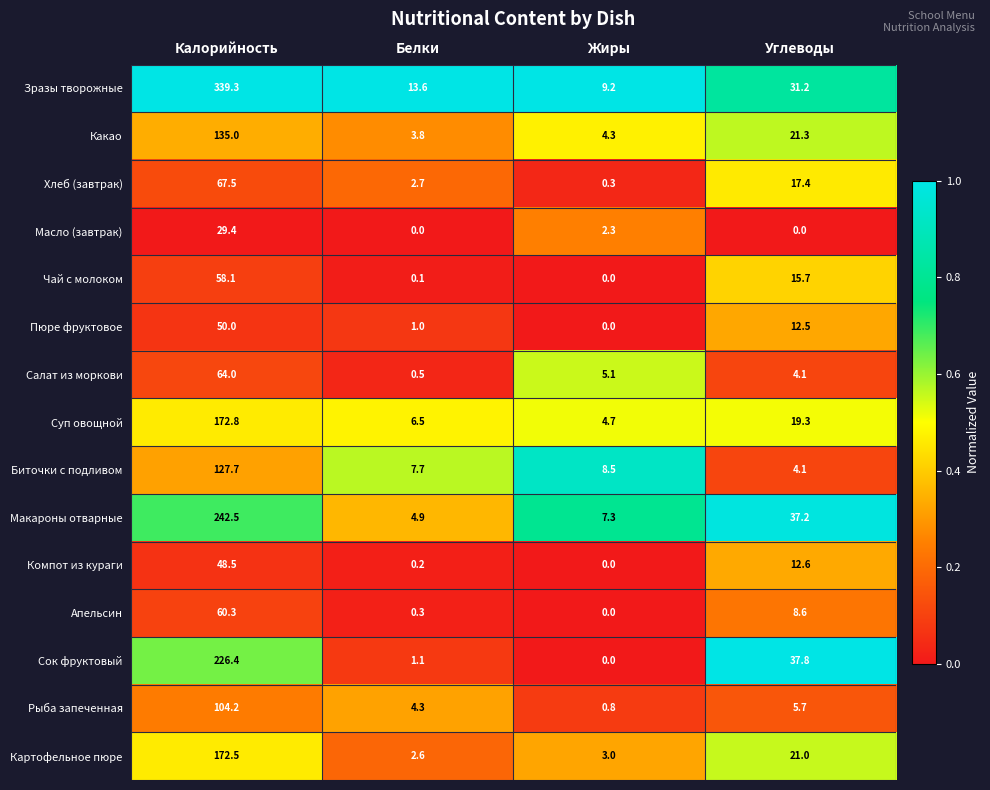

At which category is the sum across all series the highest?

Калорийность